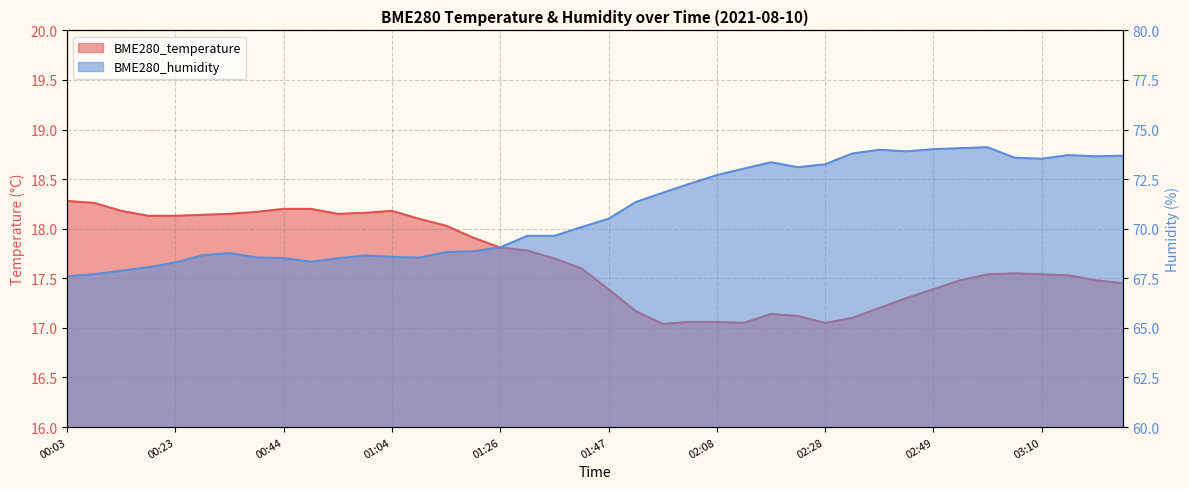

Reading right to left, list all the values displayed in this chart.

BME280_temperature: 17.4	17.5	17.5	17.5	17.6	17.5	17.5	17.4	17.3	17.2	17.1	17.1	17.1	17.1	17.1	17.1	17.1	17.0	17.2	17.4	17.6	17.7	17.8	17.8	17.9	18.0	18.1	18.2	18.2	18.1	18.2	18.2	18.2	18.1	18.1	18.1	18.1	18.2	18.3	18.3
BME280_humidity: 73.7	73.7	73.7	73.5	73.6	74.1	74.1	74.0	73.9	74.0	73.8	73.2	73.1	73.3	73.0	72.7	72.3	71.8	71.3	70.5	70.1	69.6	69.6	69.1	68.9	68.8	68.5	68.6	68.7	68.5	68.3	68.5	68.5	68.8	68.7	68.3	68.1	67.9	67.7	67.6